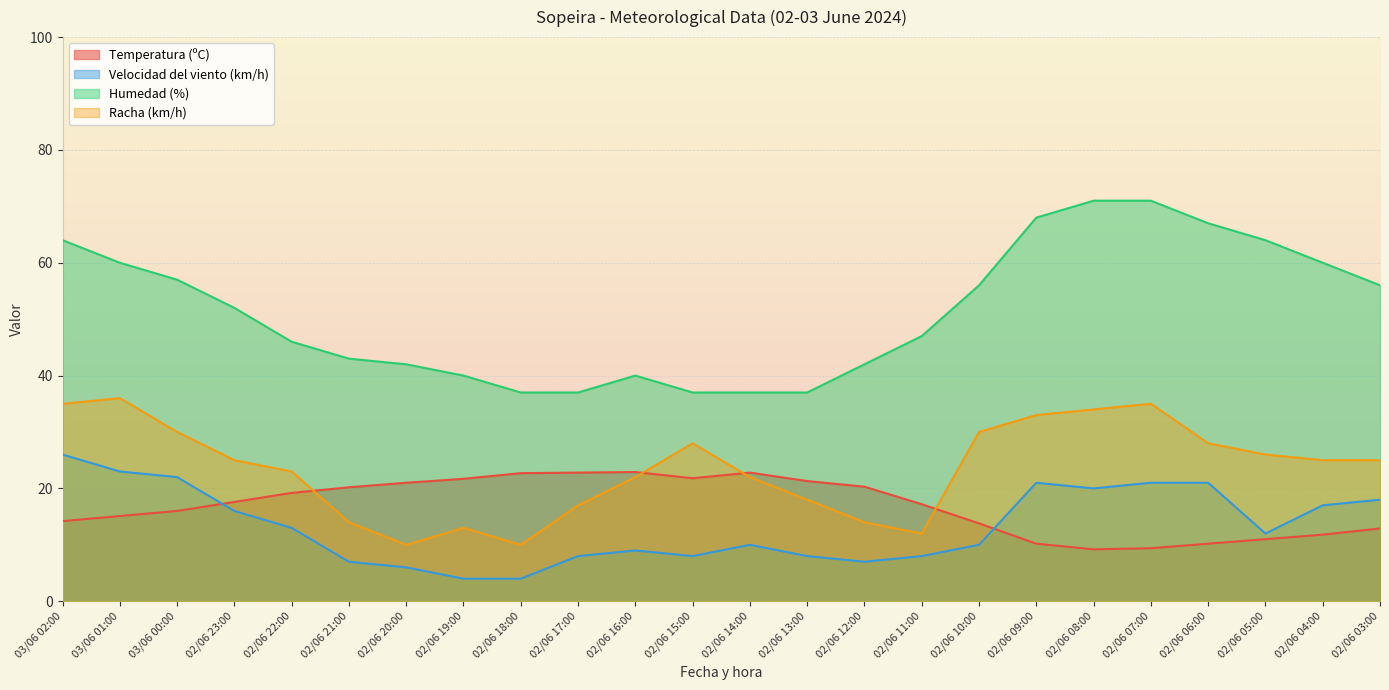

Does the chart display data point markers on the line(s)?

No